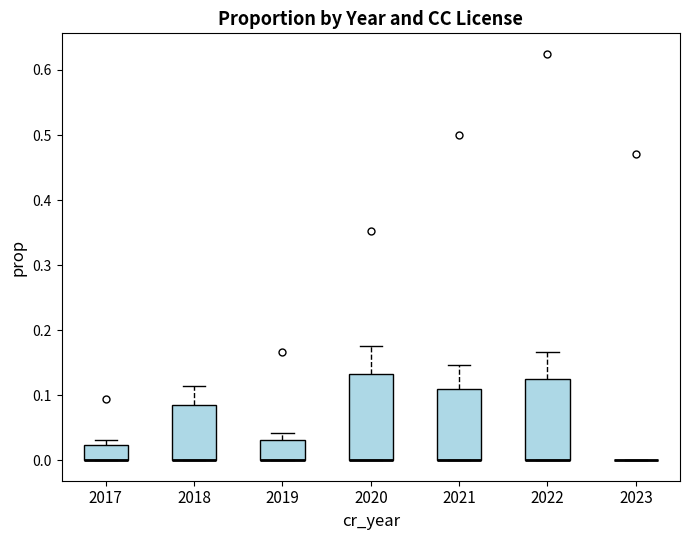

Where is the lower edge of the box at x = 2022 on the y-axis? The values are not printed on the chart, so give them approximately, as read against the axis.

0.00